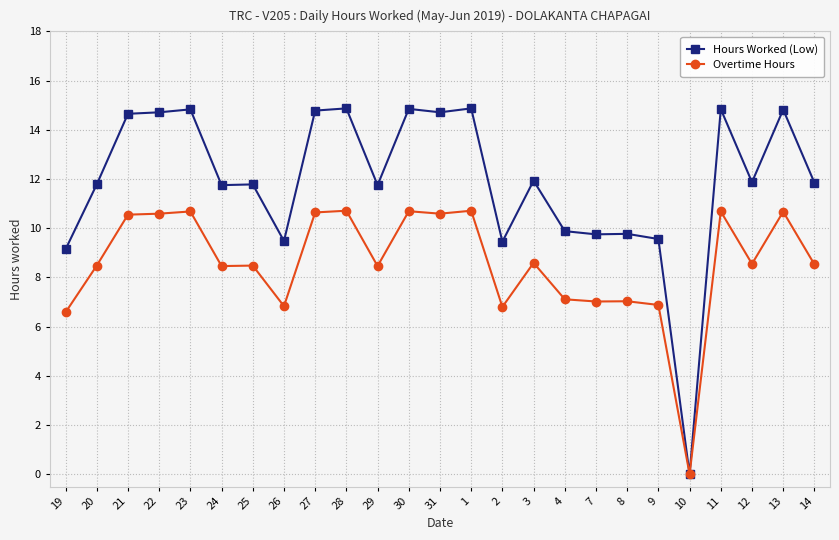

Which series has the largest total across all categories?

Hours Worked (Low)